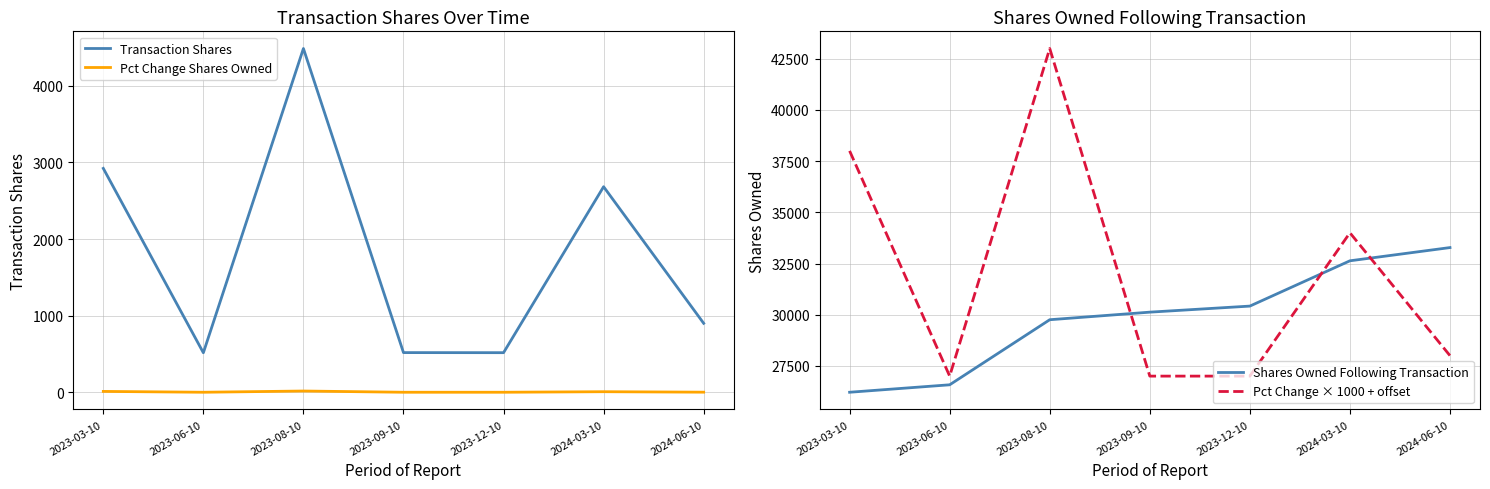

What is the difference between the second highest and second lowest values in the Pct Change Shares Owned series?

11